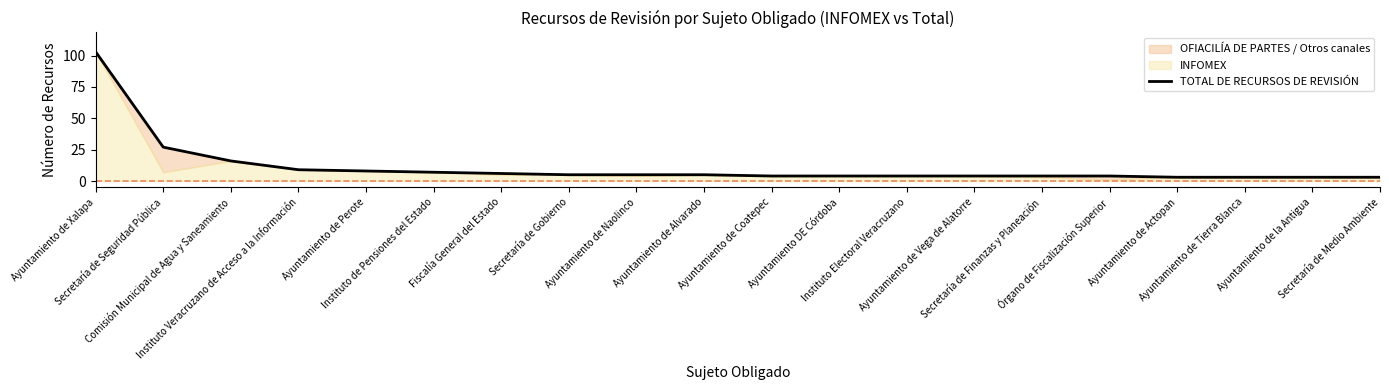

List the labels in order of value, smallest first.

Ayuntamiento de Actopan, Ayuntamiento de Tierra Blanca, Ayuntamiento de la Antigua, Secretaría de Medio Ambiente, Ayuntamiento de Coatepec, Ayuntamiento DE Córdoba, Instituto Electoral Veracruzano, Ayuntamiento de Vega de Alatorre, Secretaría de Finanzas y Planeación, Órgano de Fiscalización Superior, Secretaría de Gobierno, Ayuntamiento de Naolinco, Ayuntamiento de Alvarado, Fiscalía General del Estado, Instituto de Pensiones del Estado, Ayuntamiento de Perote, Instituto Veracruzano de Acceso a la Información, Comisión Municipal de Agua y Saneamiento, Secretaría de Seguridad Pública, Ayuntamiento de Xalapa